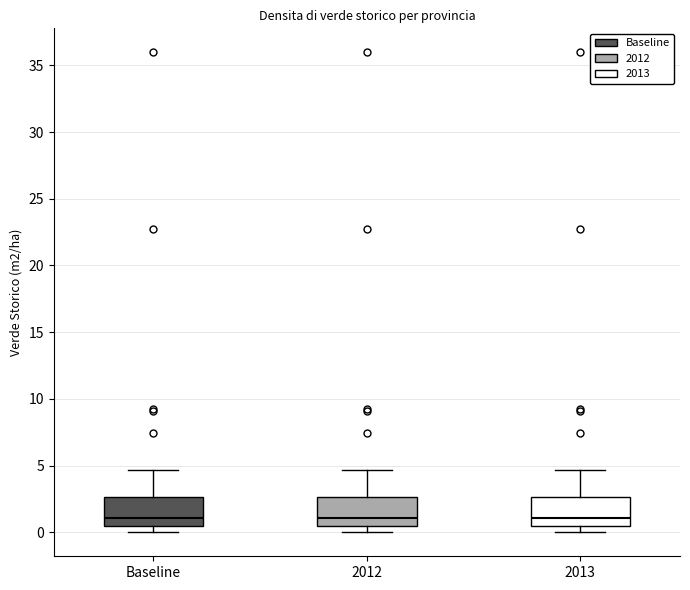

Reading left to right, read every box against the y-axis: the position of its median line, the range the box covers, and the ends of its whiskers. The values are not printed on the chart, so give them approximately, as read against the axis.

Baseline: median 1.0, box 0.5 to 2.5, whiskers 0.0 to 4.5
2012: median 1.0, box 0.5 to 2.5, whiskers 0.0 to 4.5
2013: median 1.0, box 0.5 to 2.5, whiskers 0.0 to 4.5